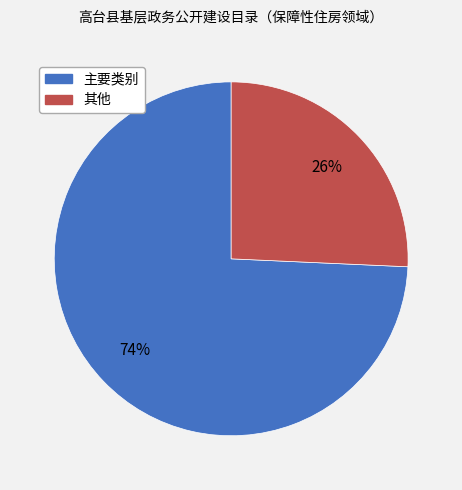

Count the number of slices in the pie.

2